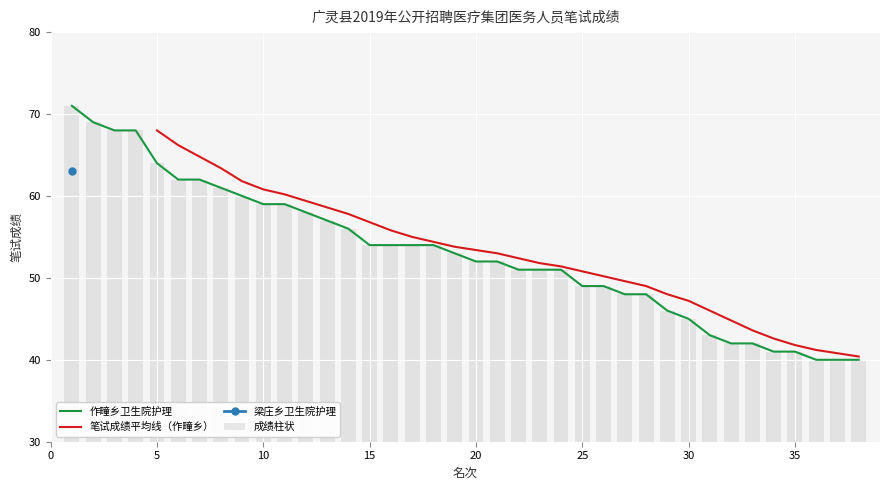

The chart shows a value of 40 at 37. True or false?

True